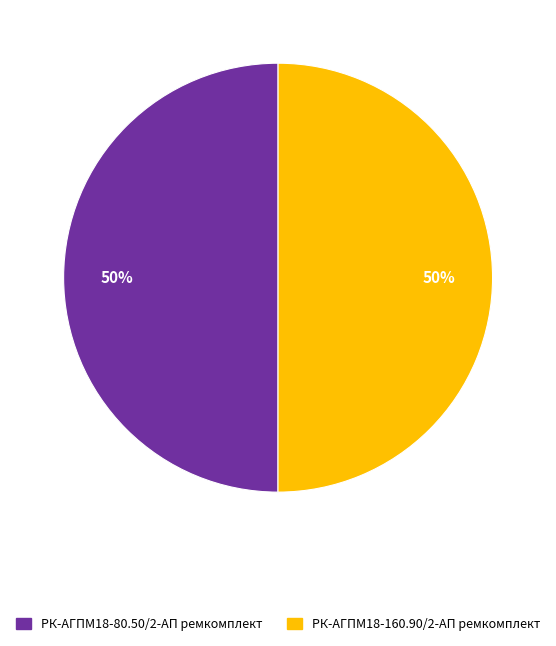

What percentage is the РК-АГПМ18-80.50/2-АП ремкомплект slice, to the nearest percent?

50%